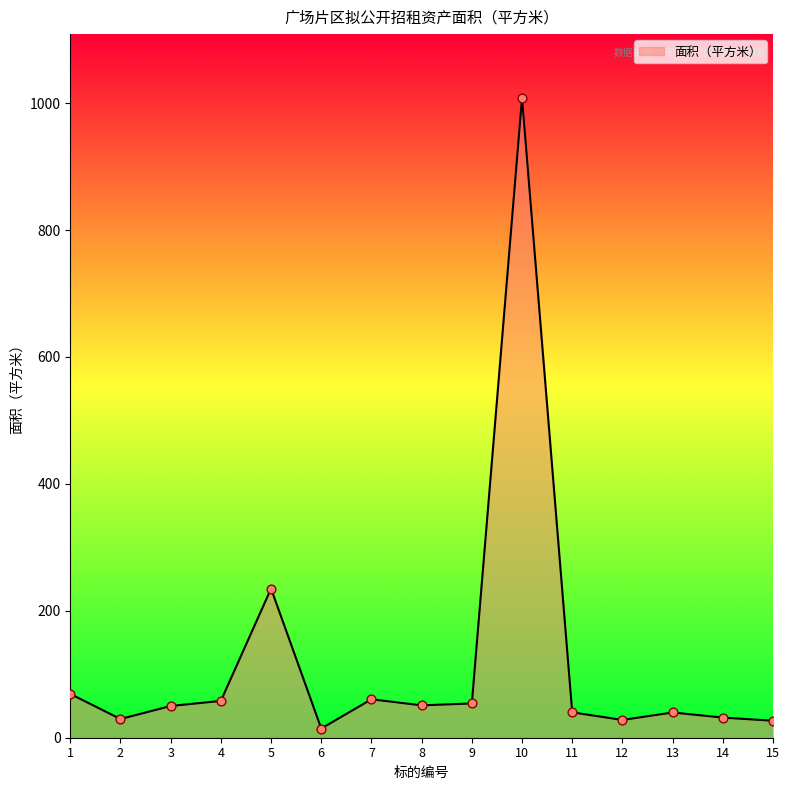

Approximately how many times larger is the value at 11 compared to 3?

0.8